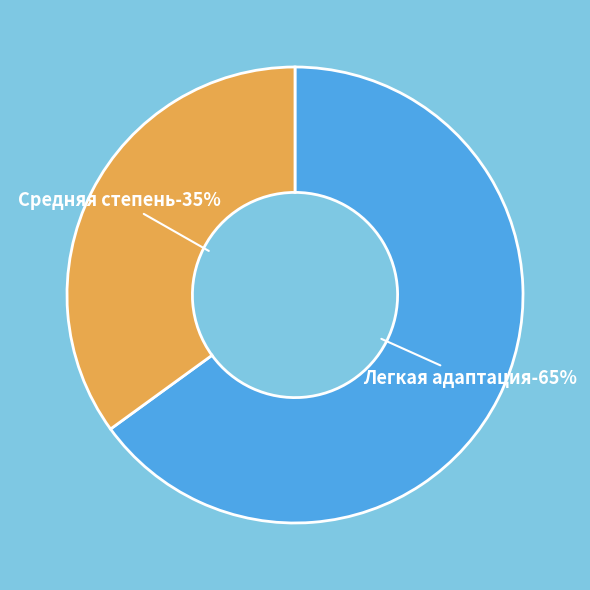

Between Легкая адаптация and Средняя степень, which is larger?

Легкая адаптация